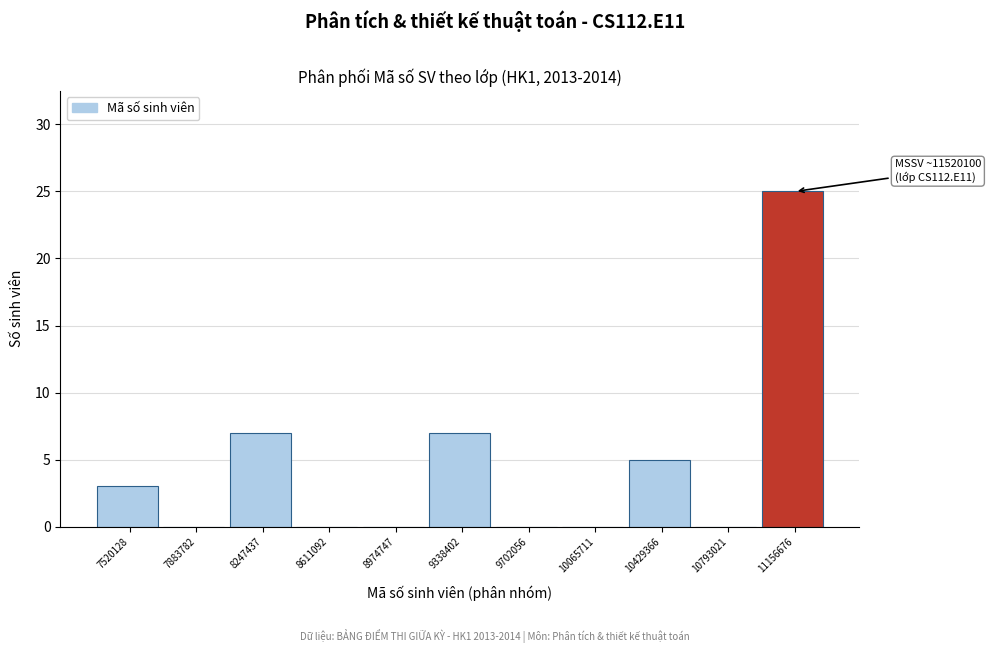

Reading left to right, transcribe all the data shown in this chart.

7520128=3	7883782=0	8247437=7	8611092=0	8974747=0	9338402=7	9702056=0	10065711=0	10429366=5	10793021=0	11156676=25